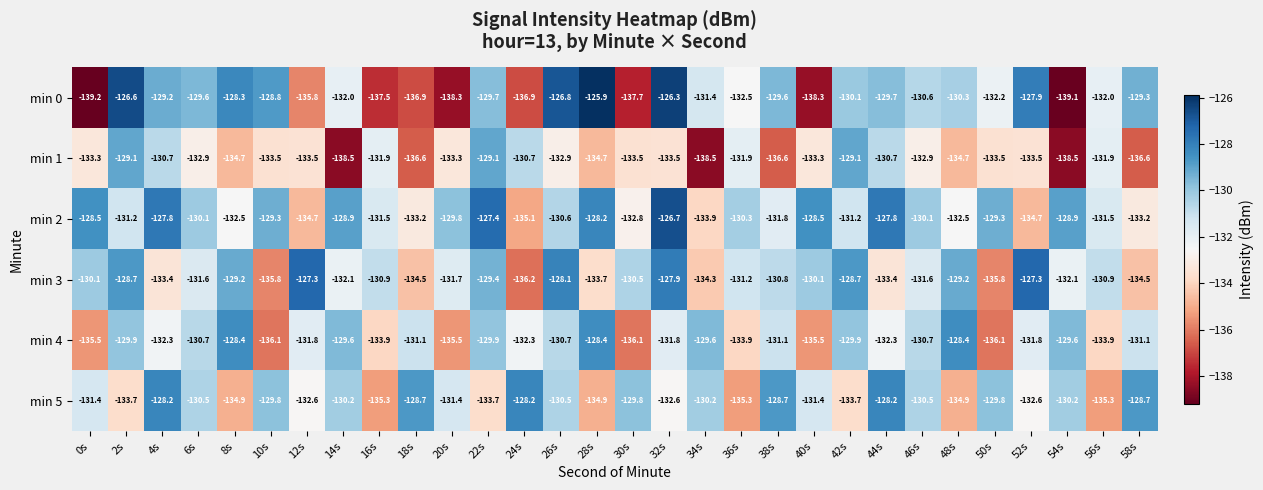

What is the minimum value shown in the chart?

-139.2